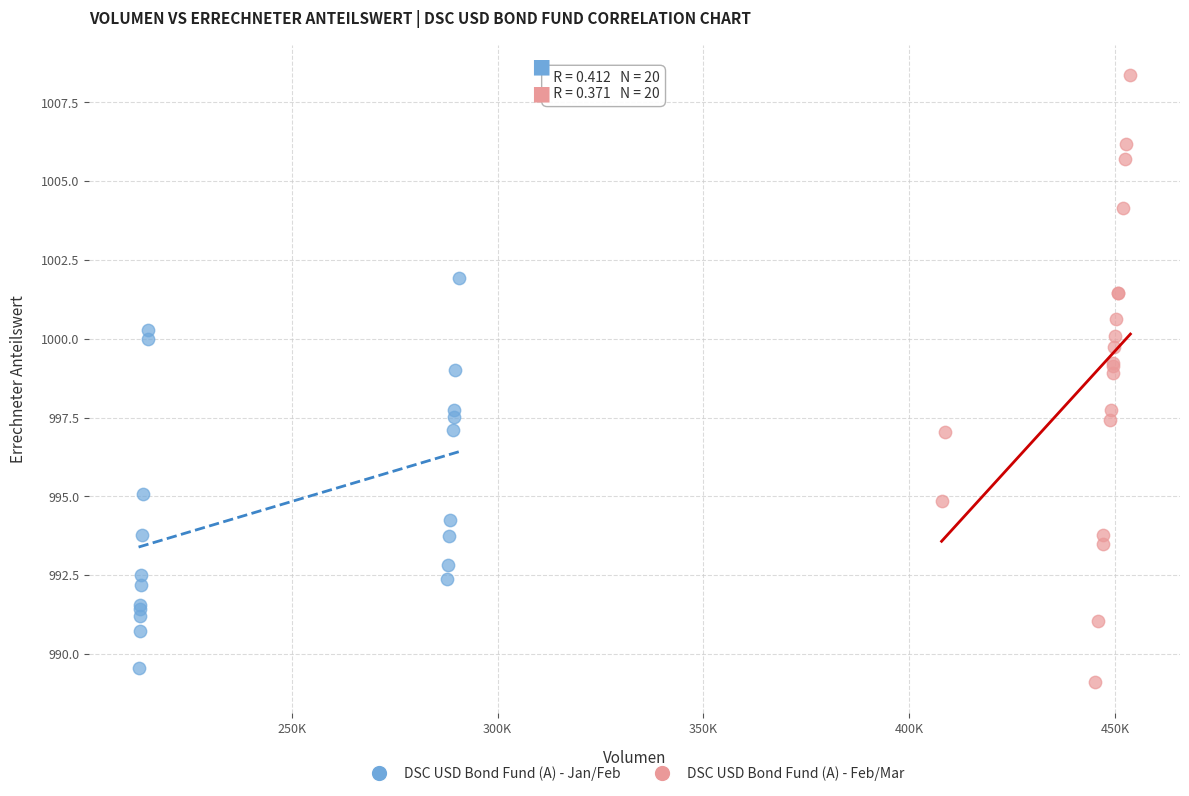

Which series reaches the maximum Y coordinate?

DSC USD Bond Fund (A) - Feb/Mar